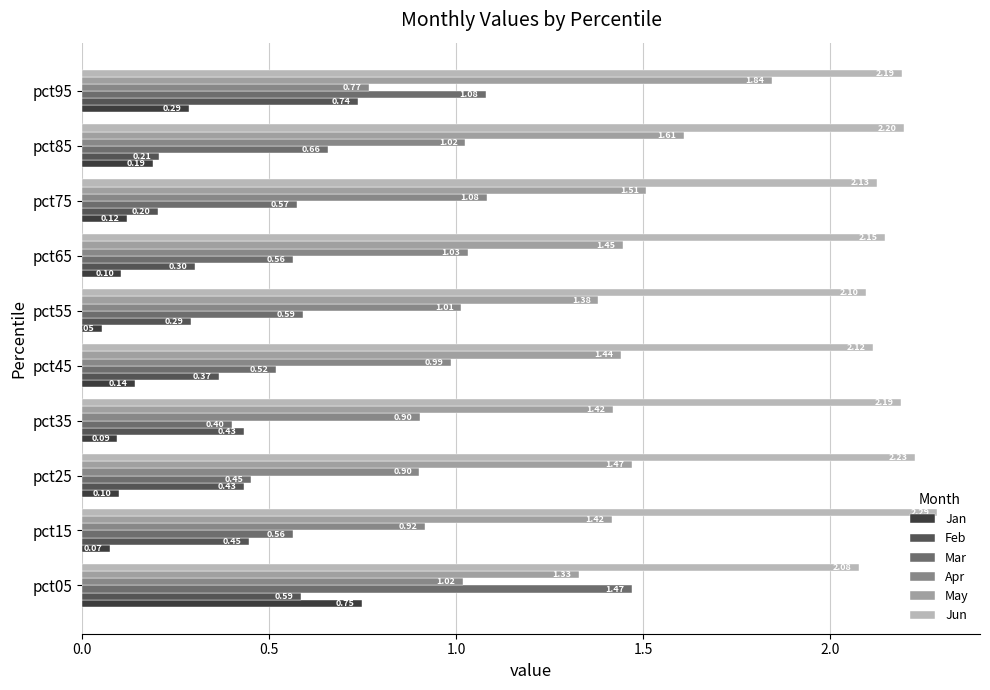

Which category has the lowest value across all series?

pct55